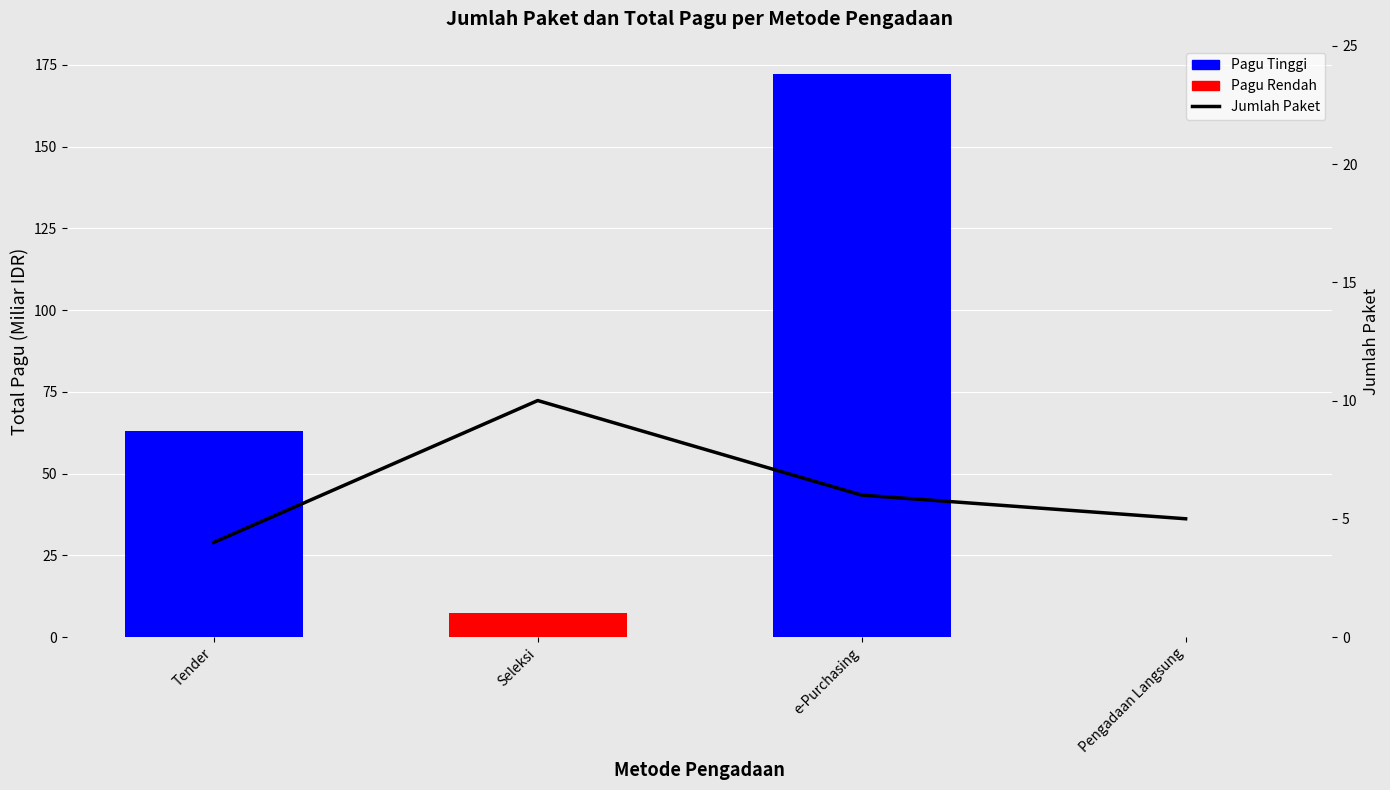

What is the value of the 1st bar from the left?

63.0